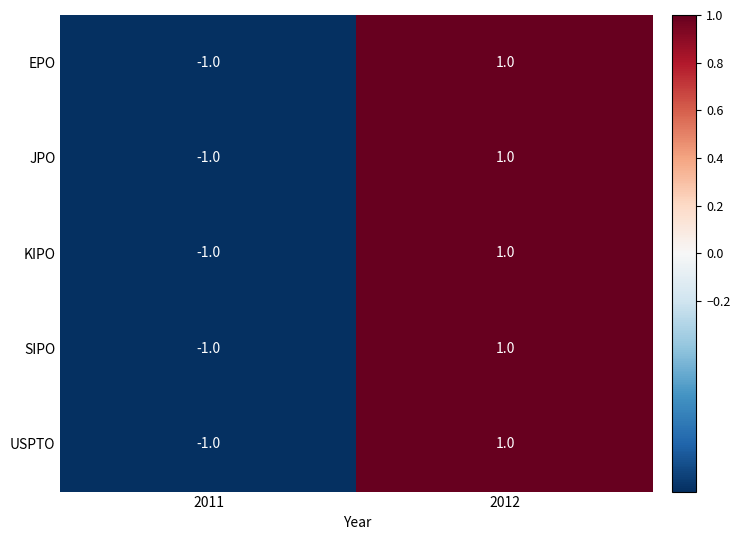

Count the number of categories in the chart.

2